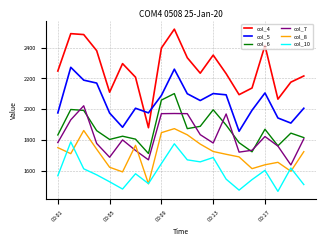

At how many categories does at least one series exceed 1880?

20